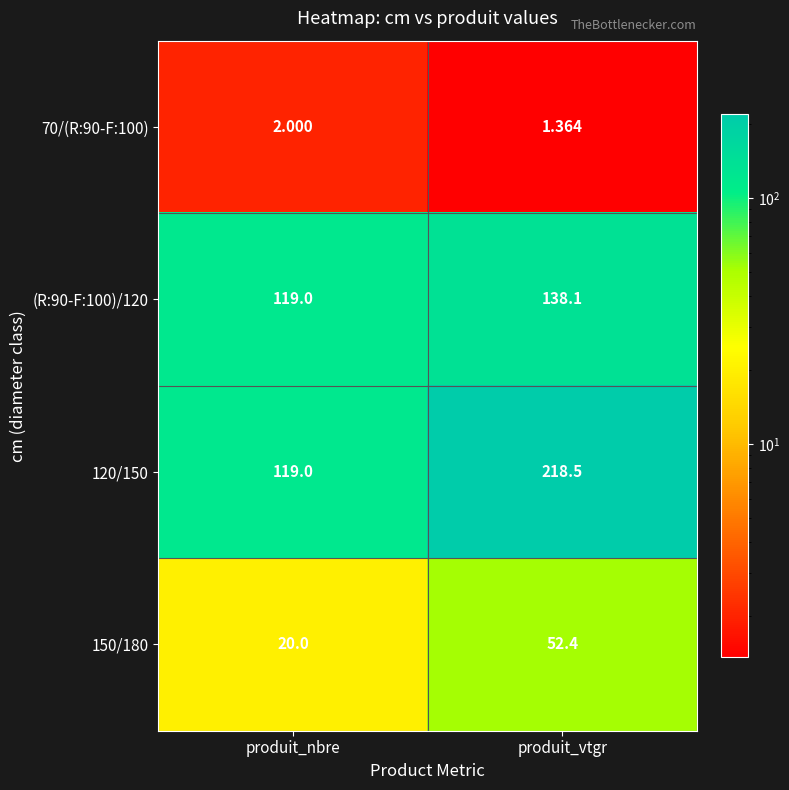

Where is 70/(R:90-F:100) nearest to the value 1?

produit_vtgr